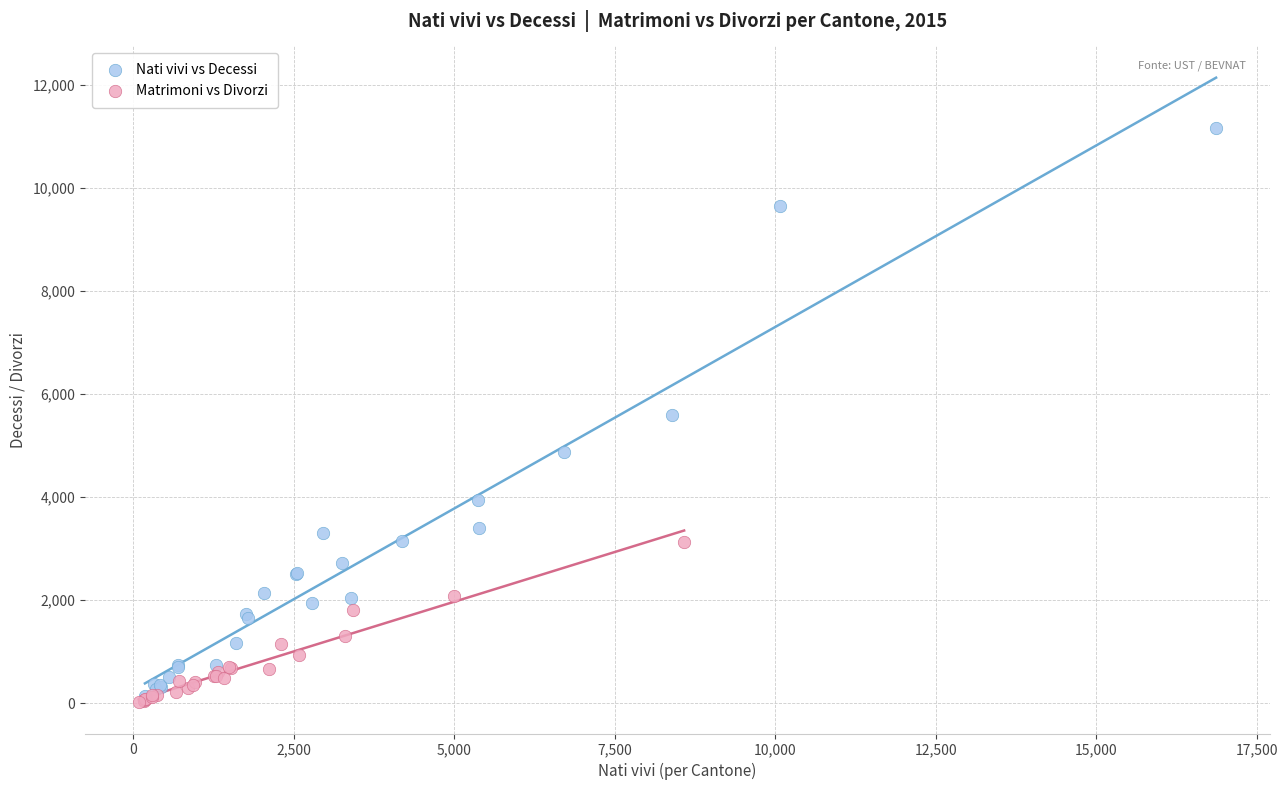

Which series has the largest Y range (max minus min)?

Nati vivi vs Decessi